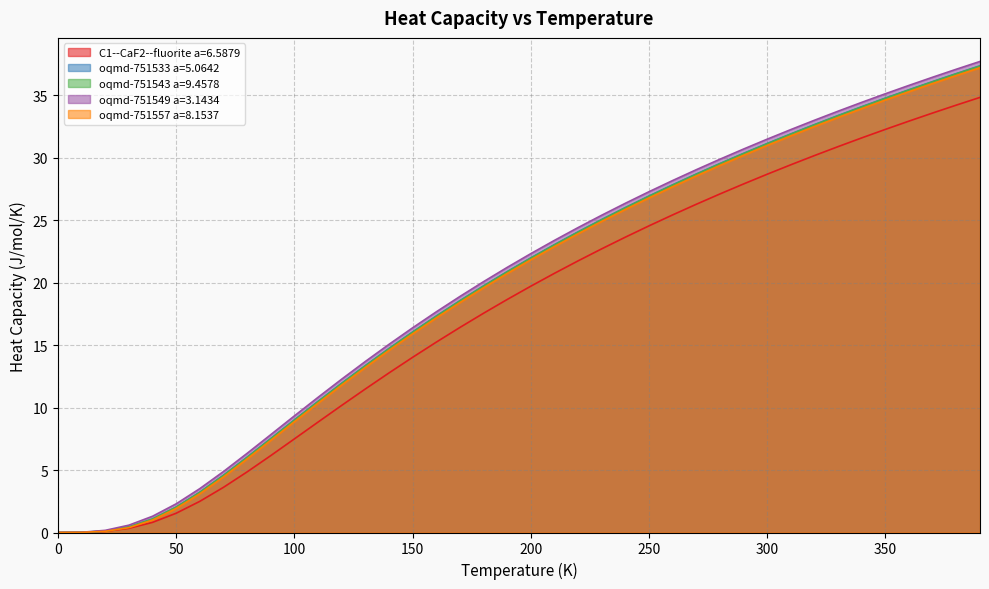

What is the difference between the oqmd-751543 a=9.4578 values at 220.0 and 30.0?

23.6